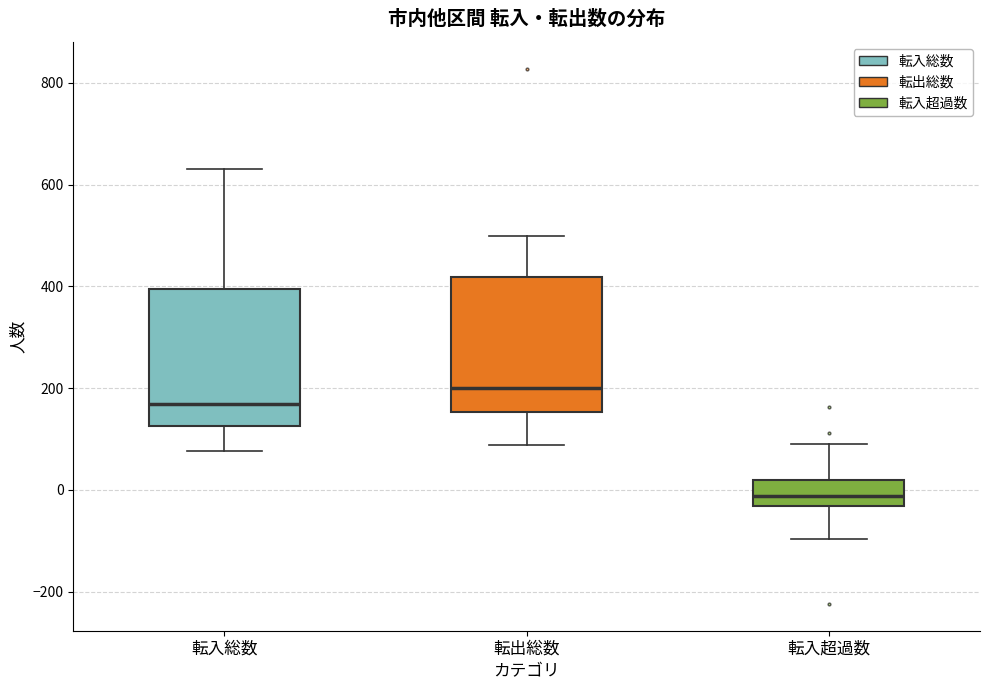

Reading left to right, read every box against the y-axis: the position of its median line, the range the box covers, and the ends of its whiskers. The values are not printed on the chart, so give them approximately, as read against the axis.

転入総数: median 160, box 120 to 400, whiskers 80 to 640
転出総数: median 200, box 160 to 420, whiskers 80 to 500
転入超過数: median -20, box -40 to 20, whiskers -100 to 100